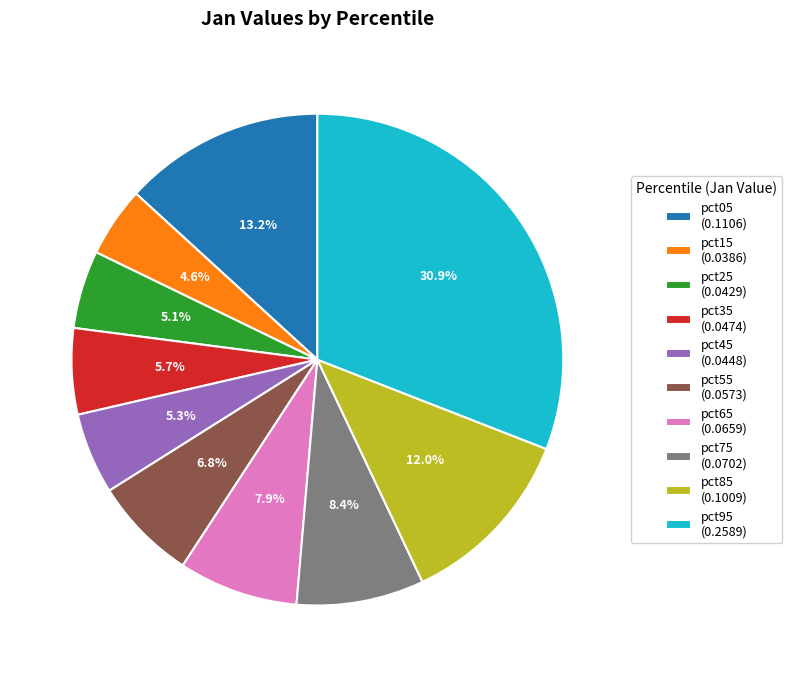

Does any single category account for the majority?

No